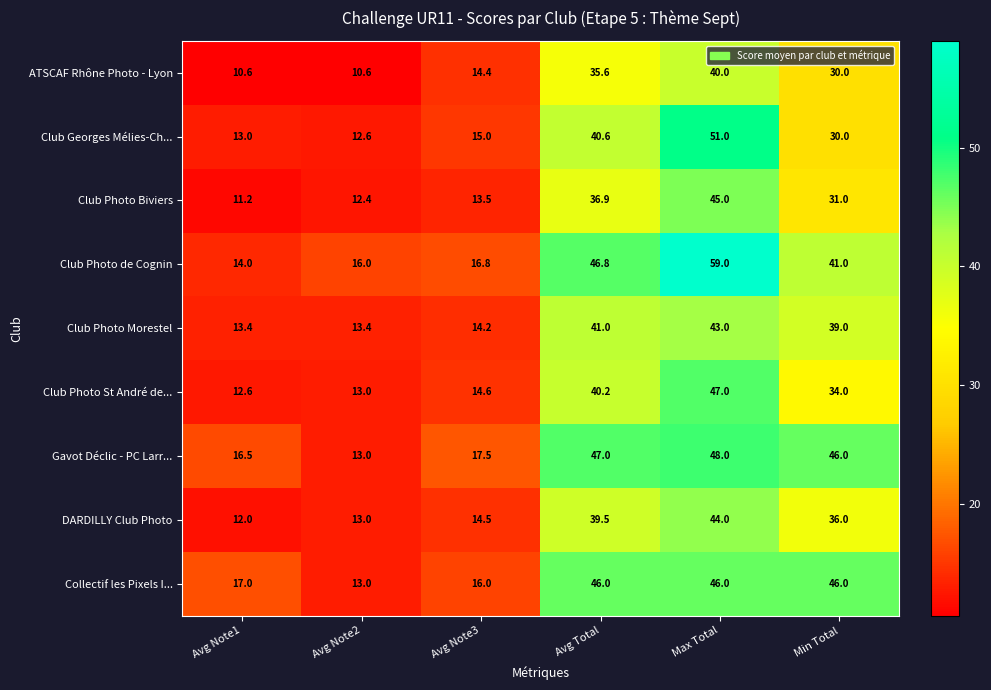

Rank the series by their maximum value, from highest to lowest.

Club Photo de Cognin, Club Georges Mélies-Ch..., Gavot Déclic - PC Larr..., Club Photo St André de..., Collectif les Pixels I..., Club Photo Biviers, DARDILLY Club Photo, Club Photo Morestel, ATSCAF Rhône Photo - Lyon